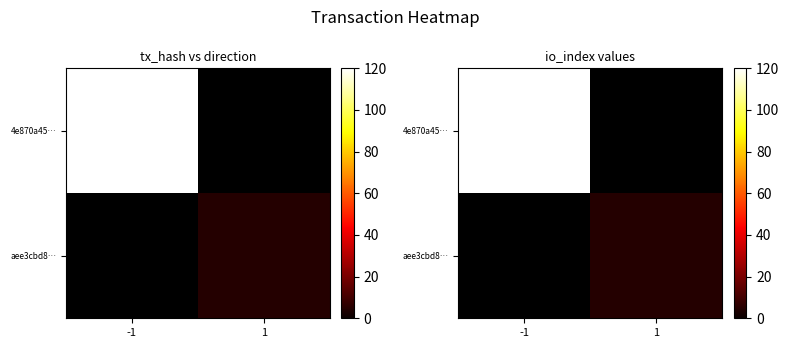

At which label does aee3cbd8… reach its minimum?

-1